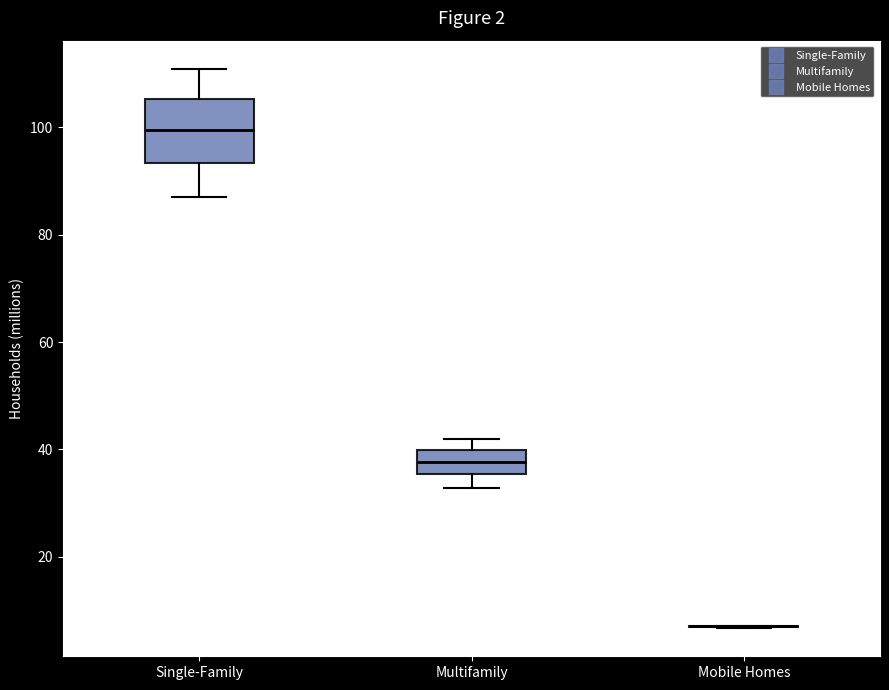

Where is the upper edge of the box for Multifamily on the y-axis? The values are not printed on the chart, so give them approximately, as read against the axis.

40